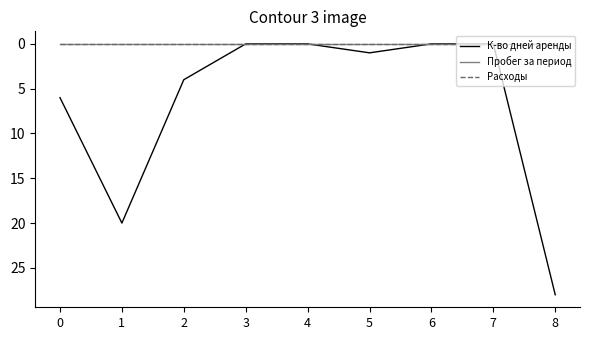

Reading left to right, list all the values displayed in this chart.

К-во дней аренды: 6	20	4	0	0	1	0	0	28
Пробег за период: 0	0	0	0	0	0	0	0	0
Расходы: 0	0	0	0	0	0	0	0	0